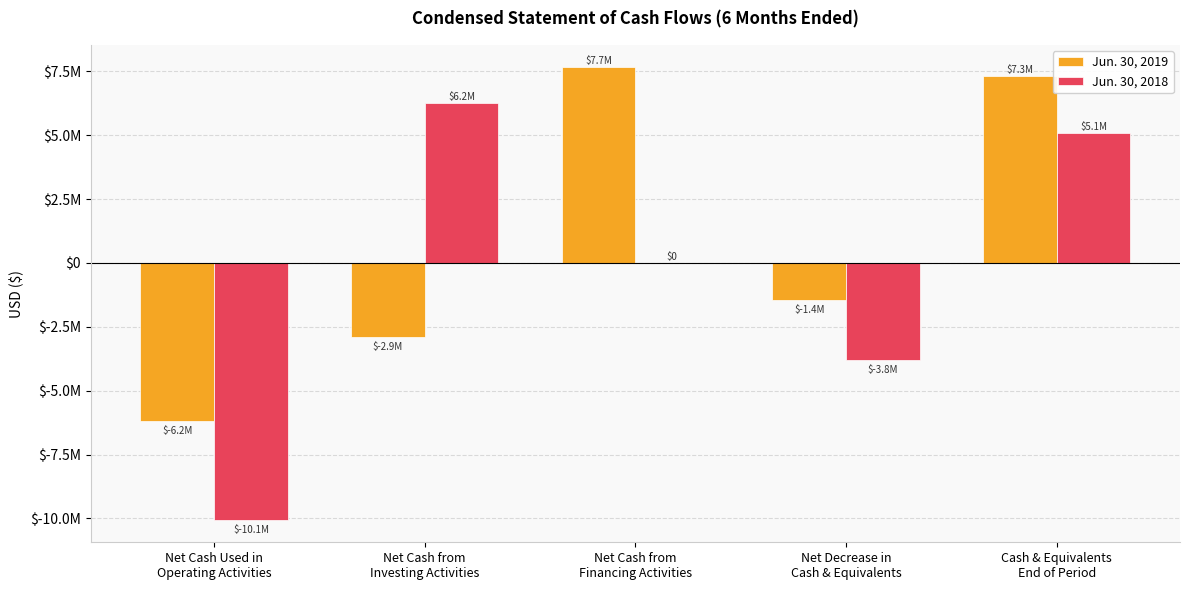

Does the chart contain stacked bars?

No